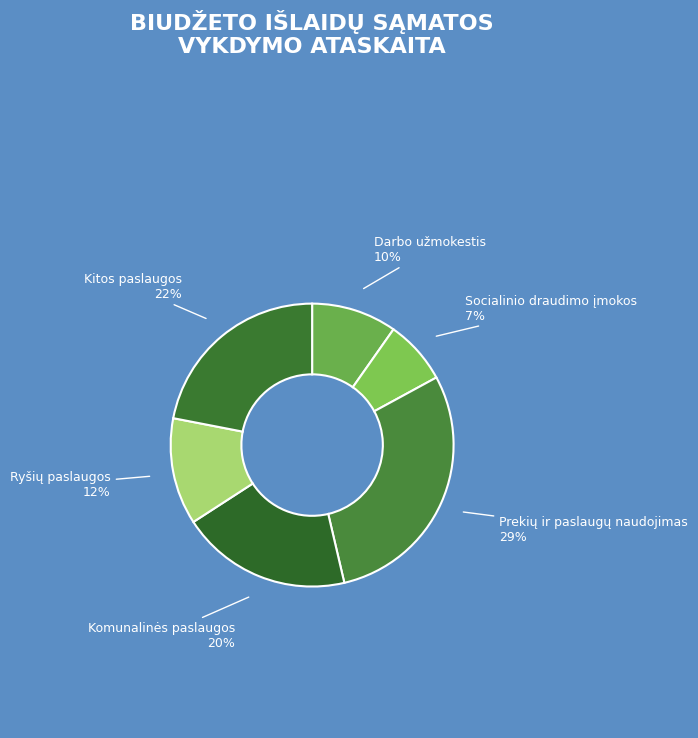

How many slices are in this pie chart?

6